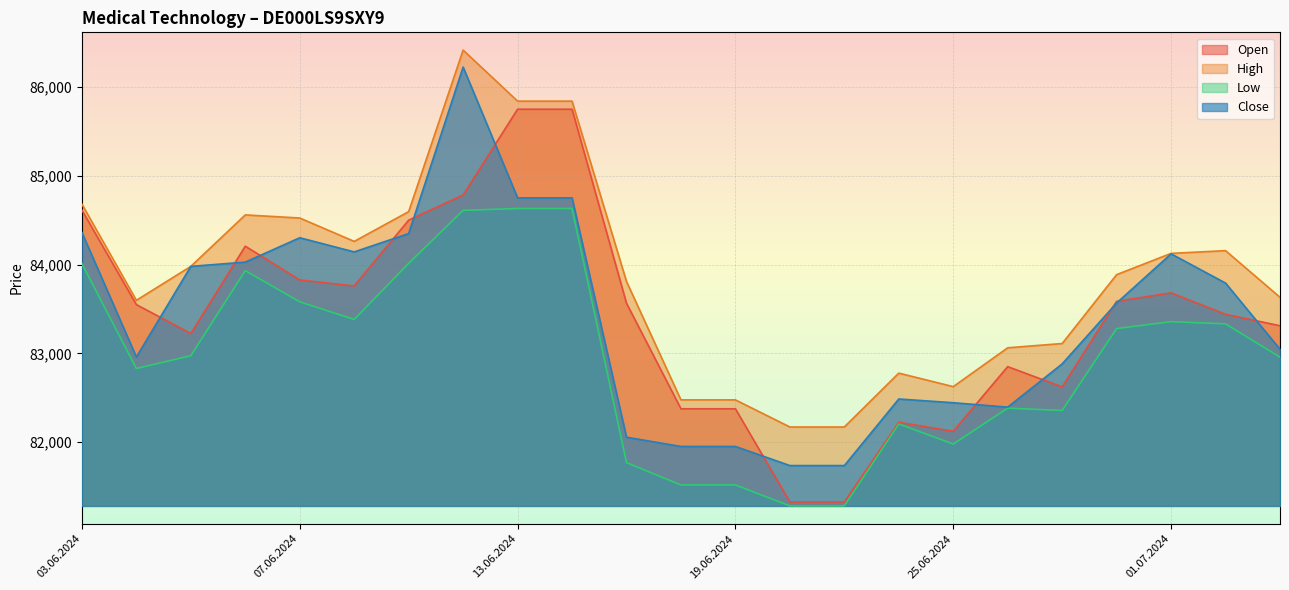

True or false: Low and High intersect in this chart.

False